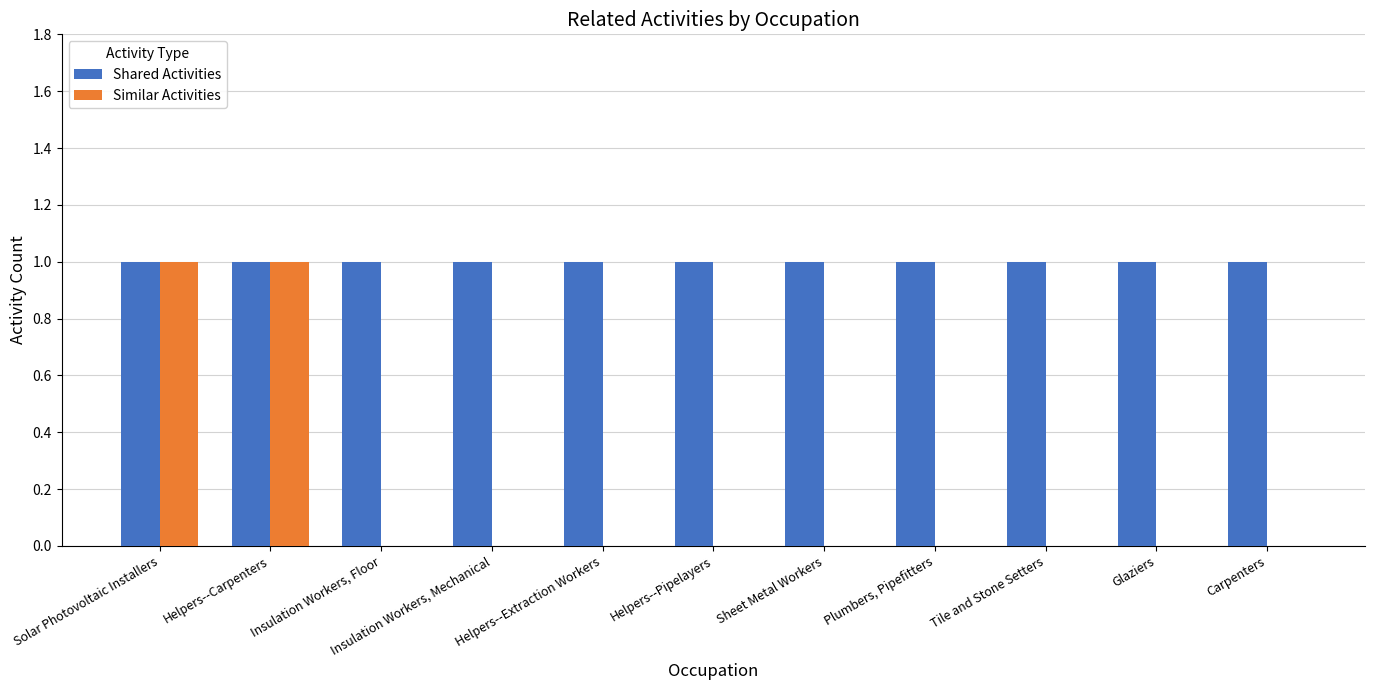

Reading left to right, what are all the values shown in this chart?

Shared Activities: 1	1	1	1	1	1	1	1	1	1	1
Similar Activities: 1	1	0	0	0	0	0	0	0	0	0